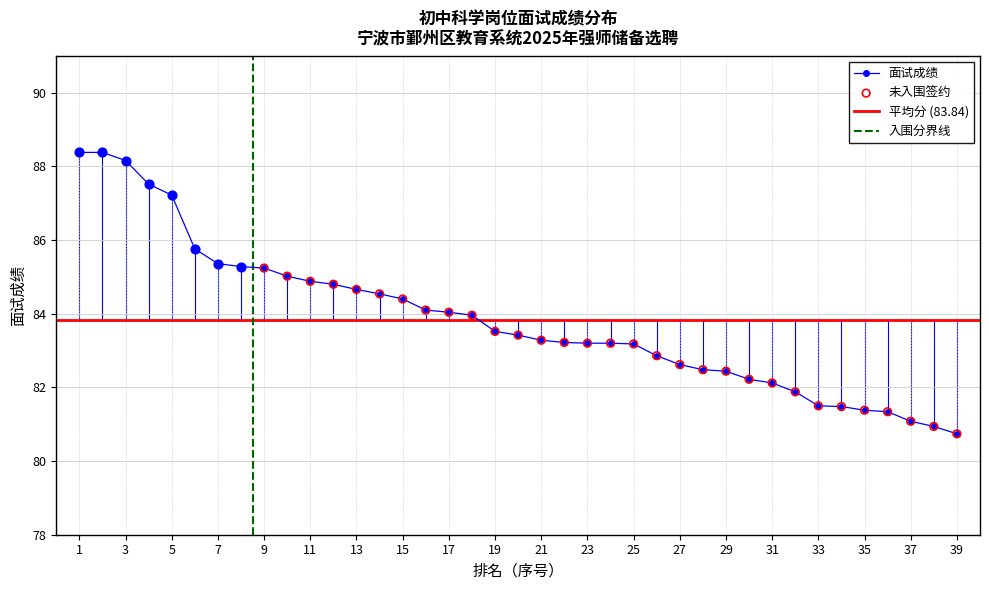

Which has a higher value, 34 or 29?

29